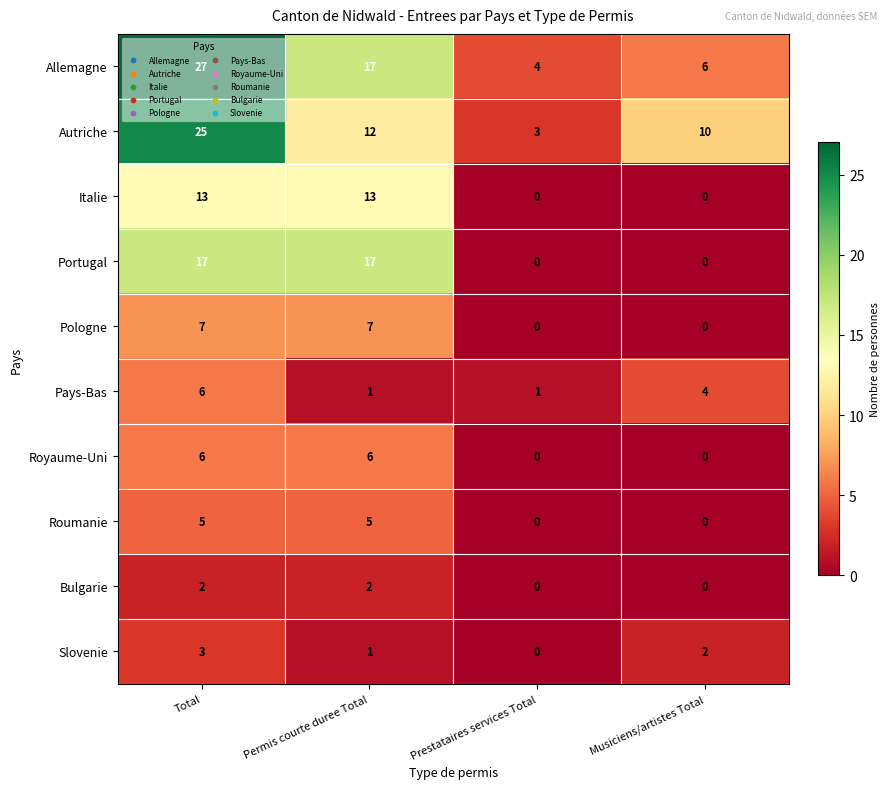

What is the sum of the Portugal values at Permis courte duree Total and Musiciens/artistes Total?

17